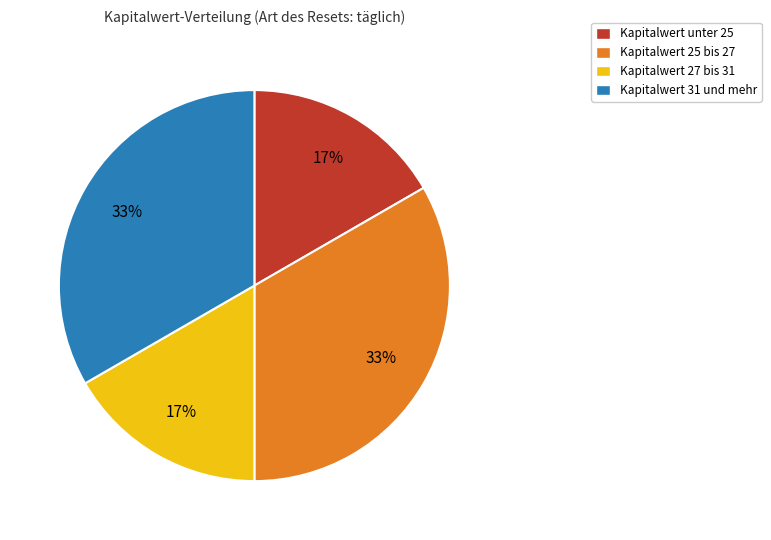

The Kapitalwert unter 25 slice represents 25% of the pie. True or false?

False